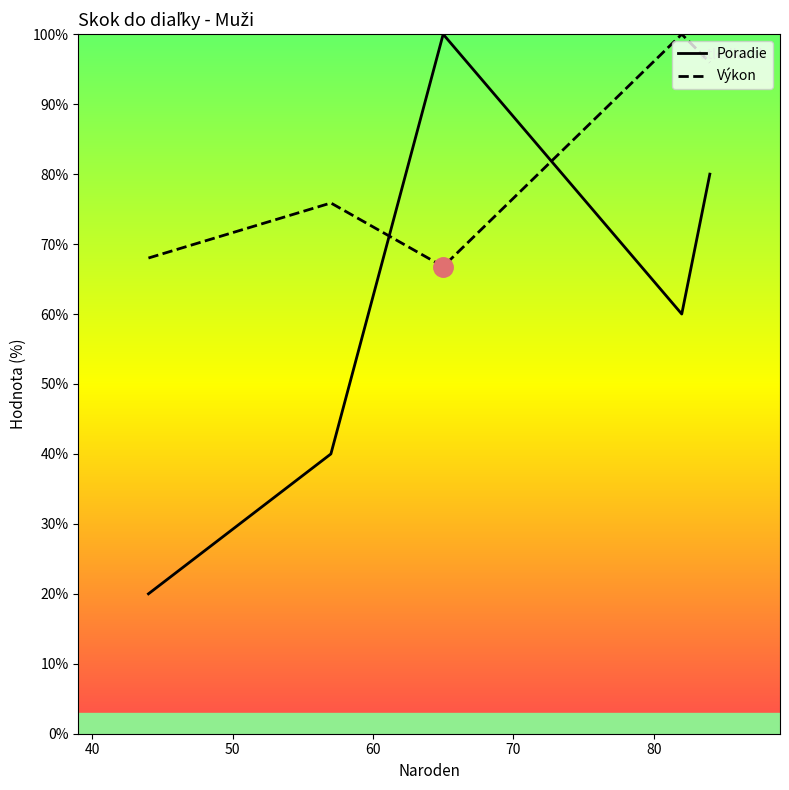

What is the smallest value displayed?

20.0